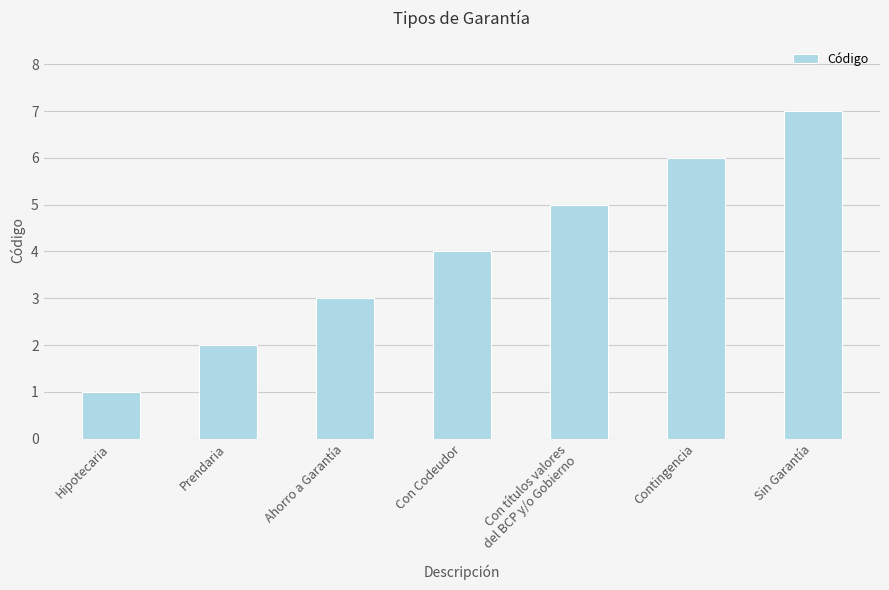

What is the sum of the values at Contingencia and Sin Garantía?

13